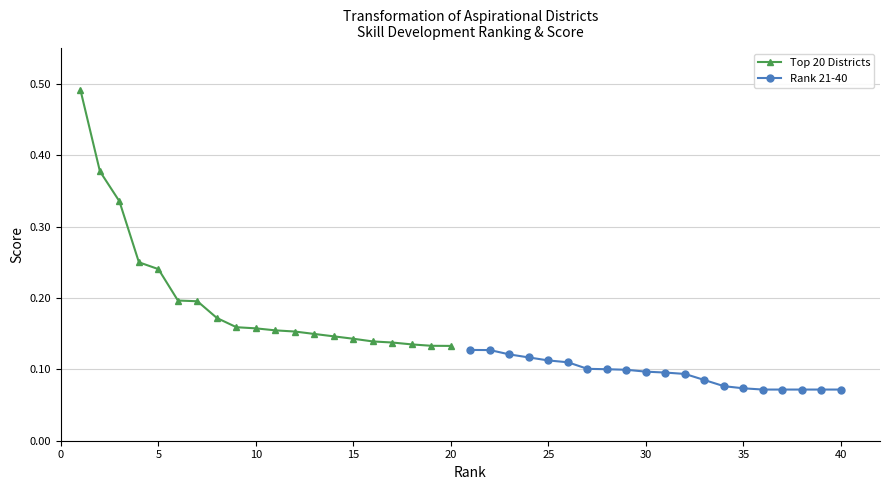

What is the average value of the Top 20 Districts series?

0.2